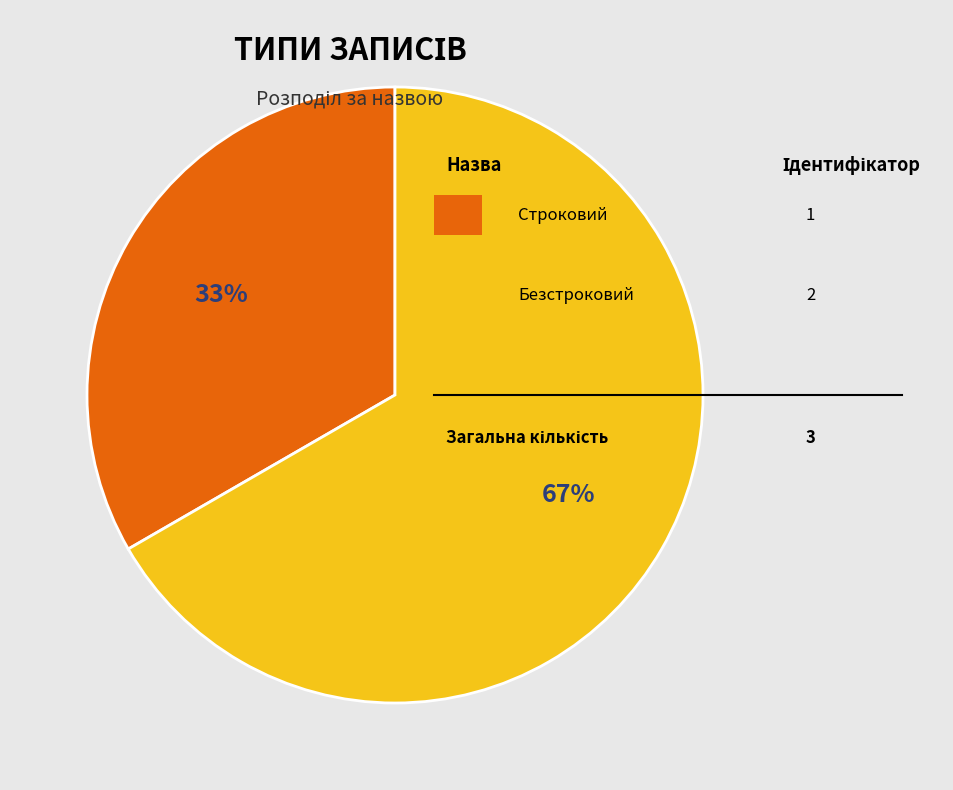

How many segments does this pie chart have?

2